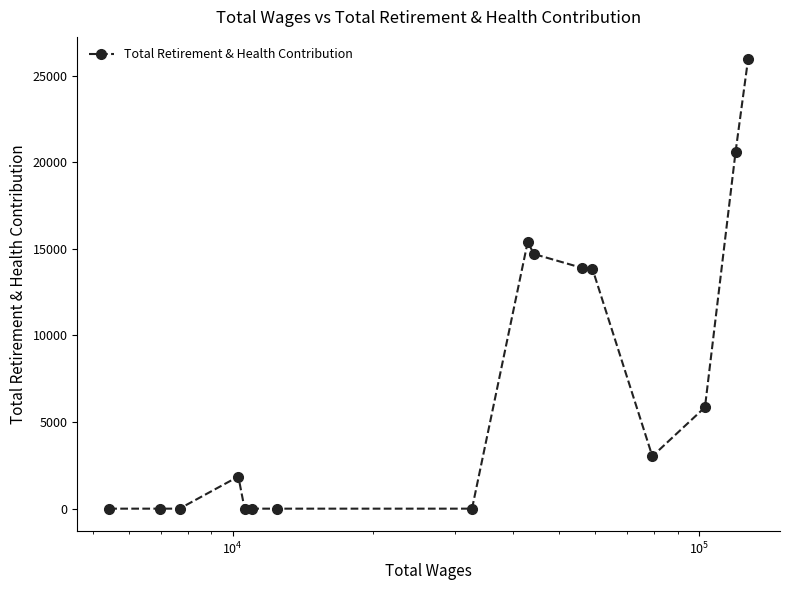

True or false: the data has more than 0 interior local peaks.

True